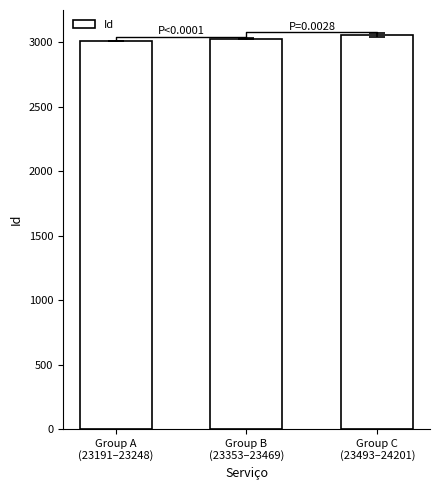

What is the sum of the values at Group A
(23191–23248) and Group C
(23493–24201)?

6065.4